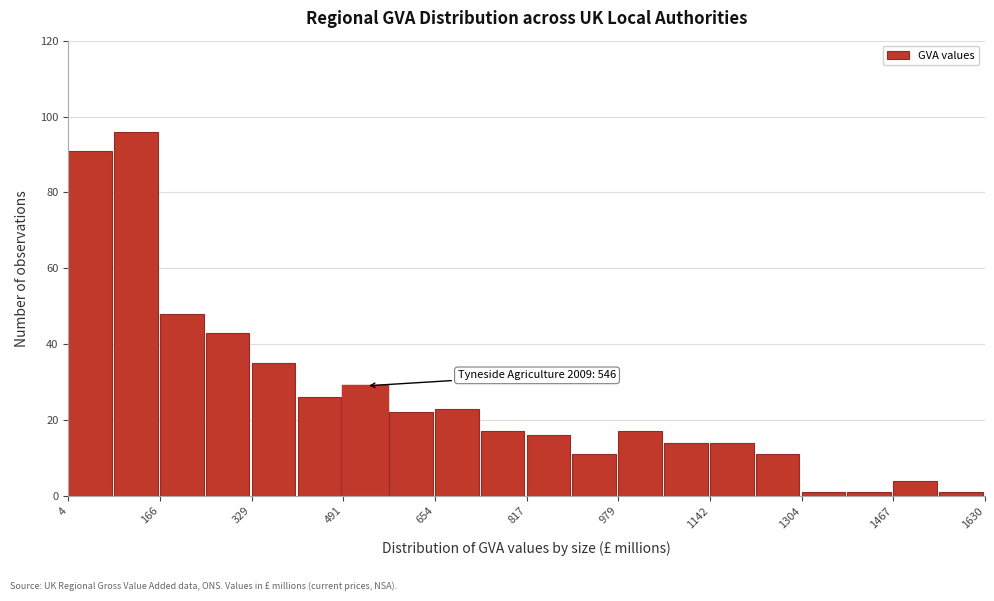

Which range on the x-axis has the tallest bar?

80 to 160